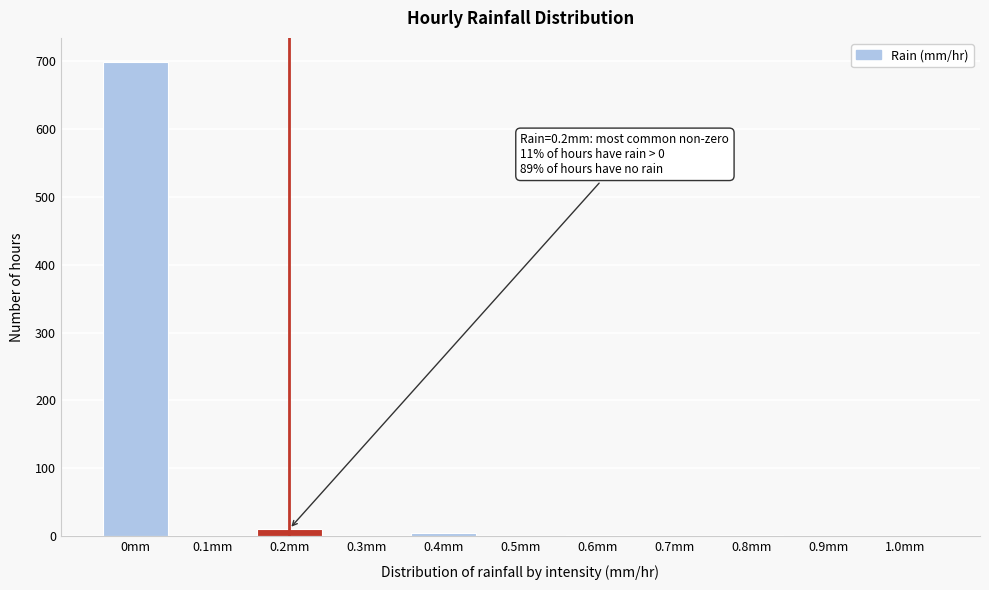

Which category has the highest value across all series?

0mm